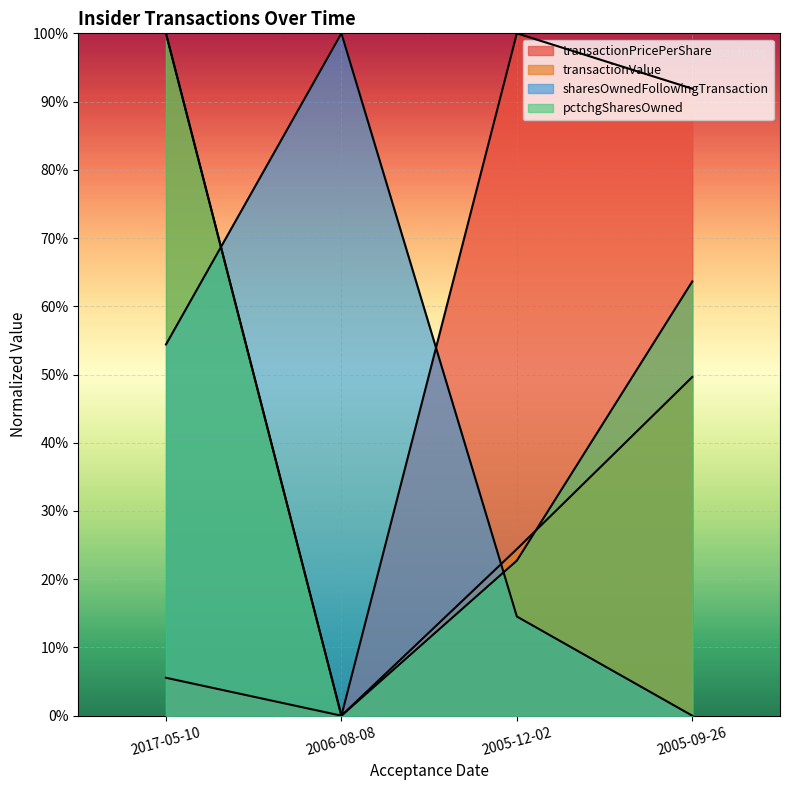

What is the maximum value for pctchgSharesOwned?

1.0